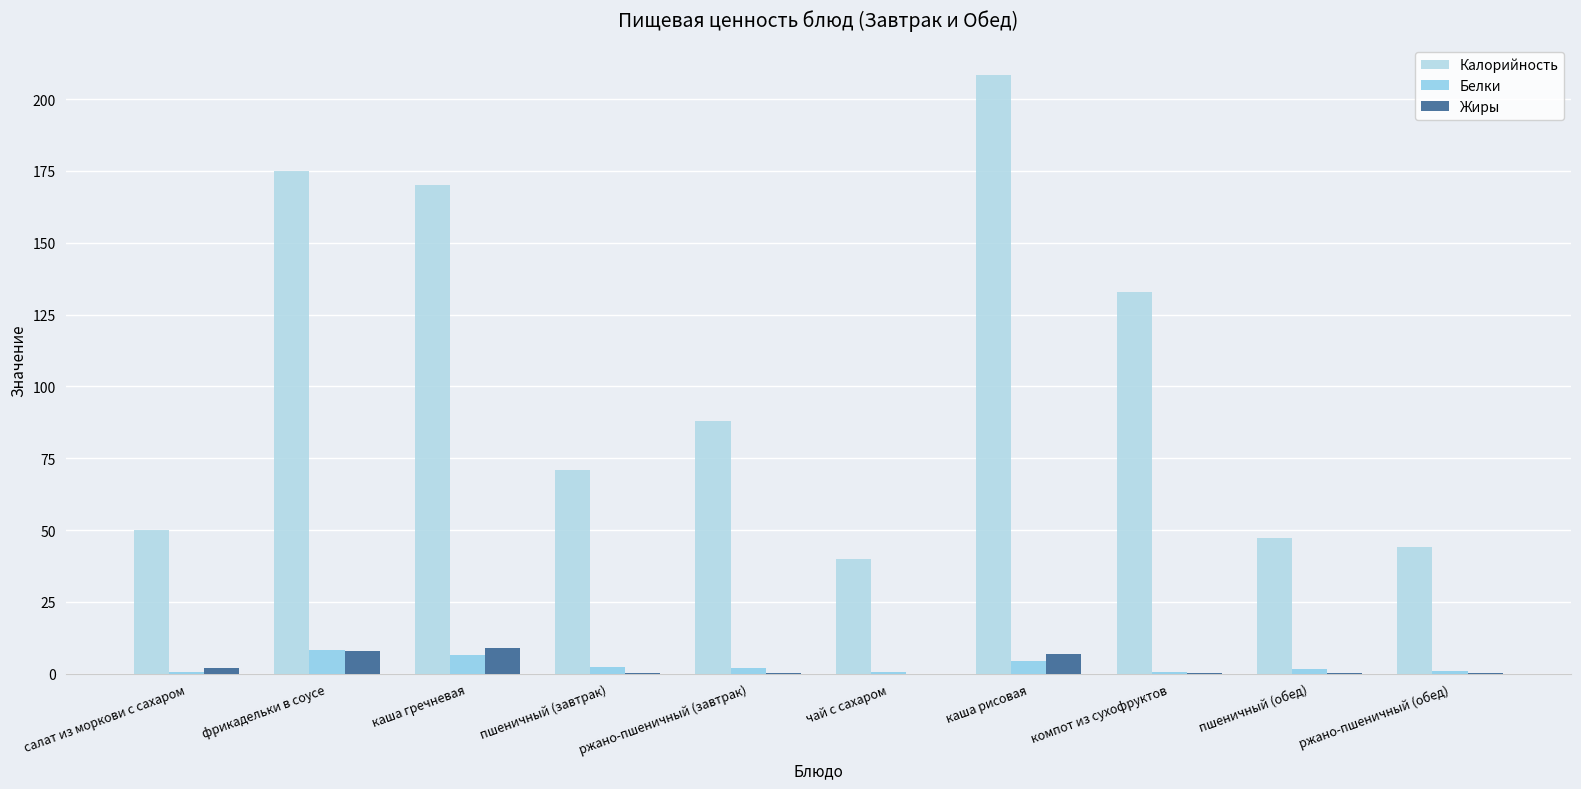

What is the value of the Калорийность bar at the 4th from the left?

71.0